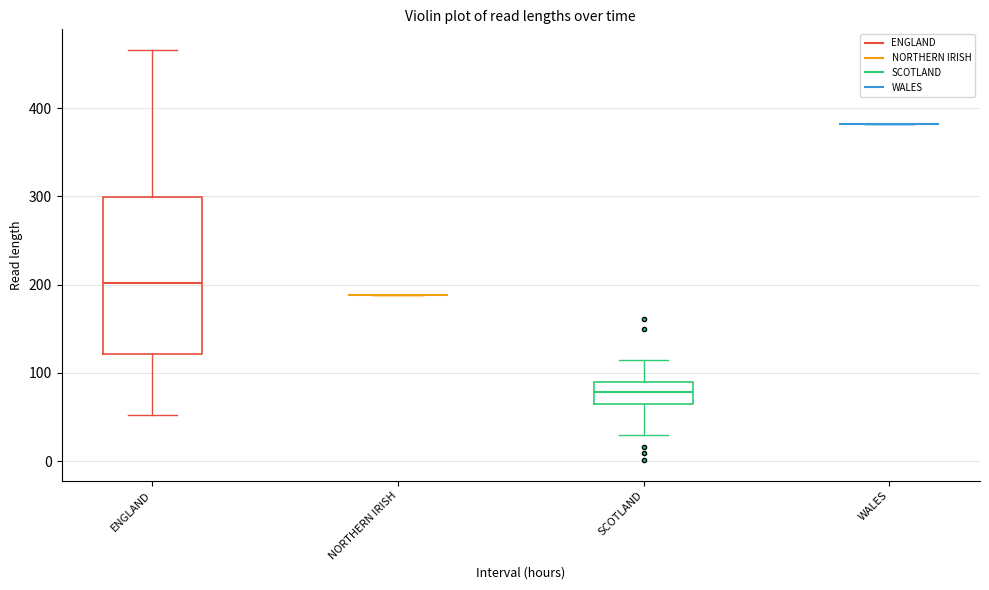

Reading left to right, transcribe this box plot: for each box, give where its median line is, the range the box spans, and where its two whiskers end, as read against the y-axis. The values are not printed on the chart, so give them approximately, as read against the axis.

ENGLAND: median 200, box 120 to 300, whiskers 50 to 470
NORTHERN IRISH: box collapsed to a line at 190, whiskers 190 to 190
SCOTLAND: median 80, box 60 to 90, whiskers 30 to 110
WALES: box collapsed to a line at 380, whiskers 380 to 380